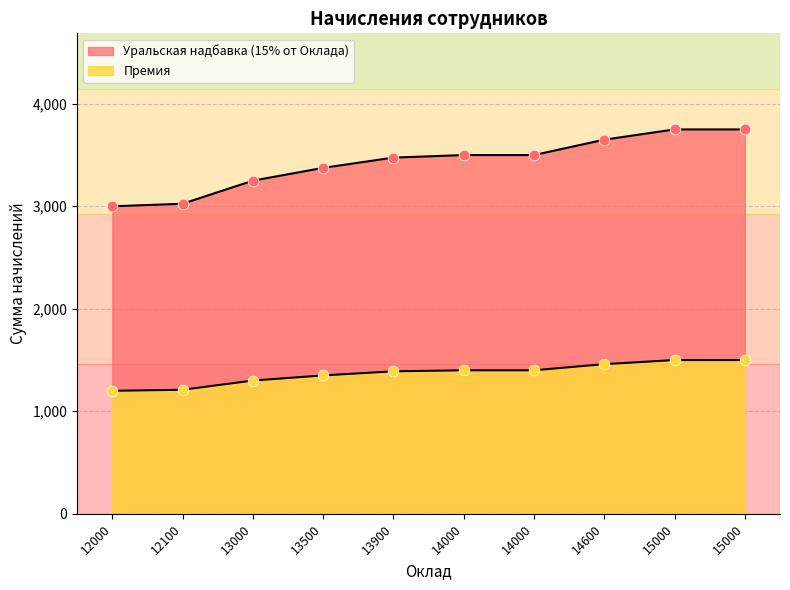

Which series contains the lowest Y value?

Премия